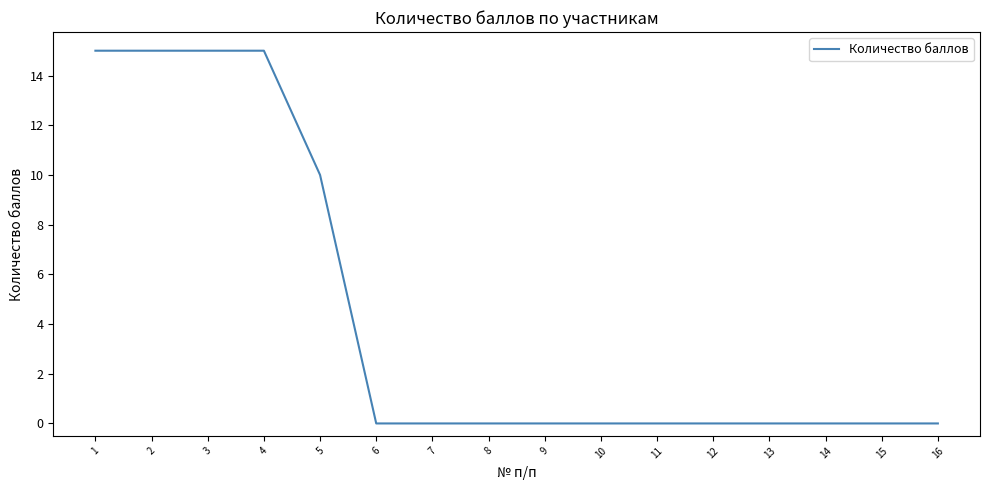

Reading left to right, what are all the values shown in this chart?

15	15	15	15	10	0	0	0	0	0	0	0	0	0	0	0